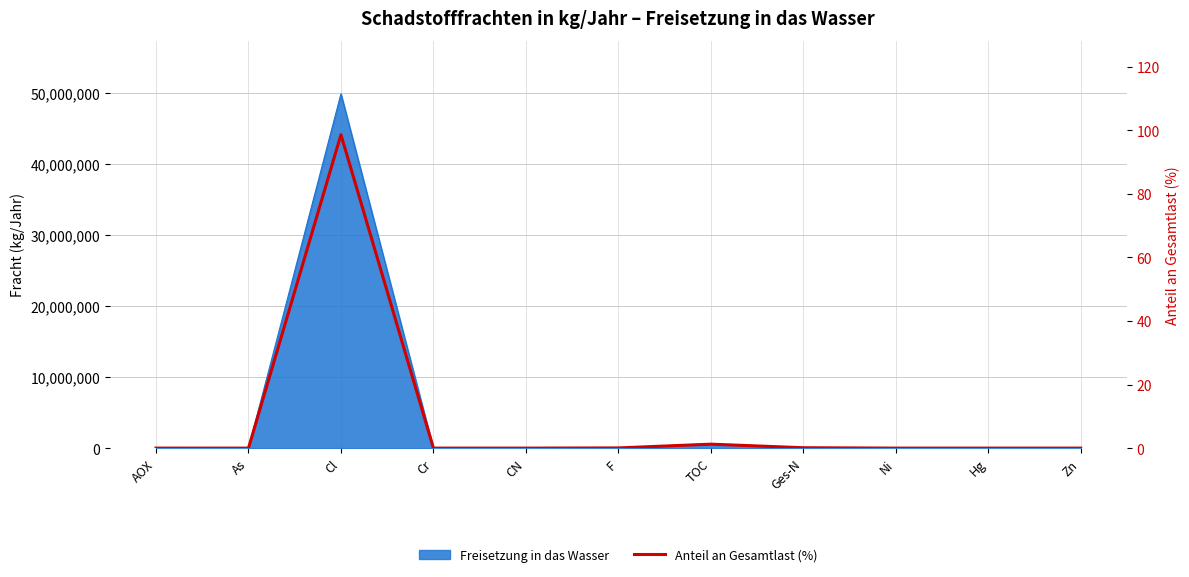

Reading left to right, extract all data points from this chart.

0.0	0.0	98.6	0.0	0.0	0.1	1.2	0.1	0.0	0.0	0.0